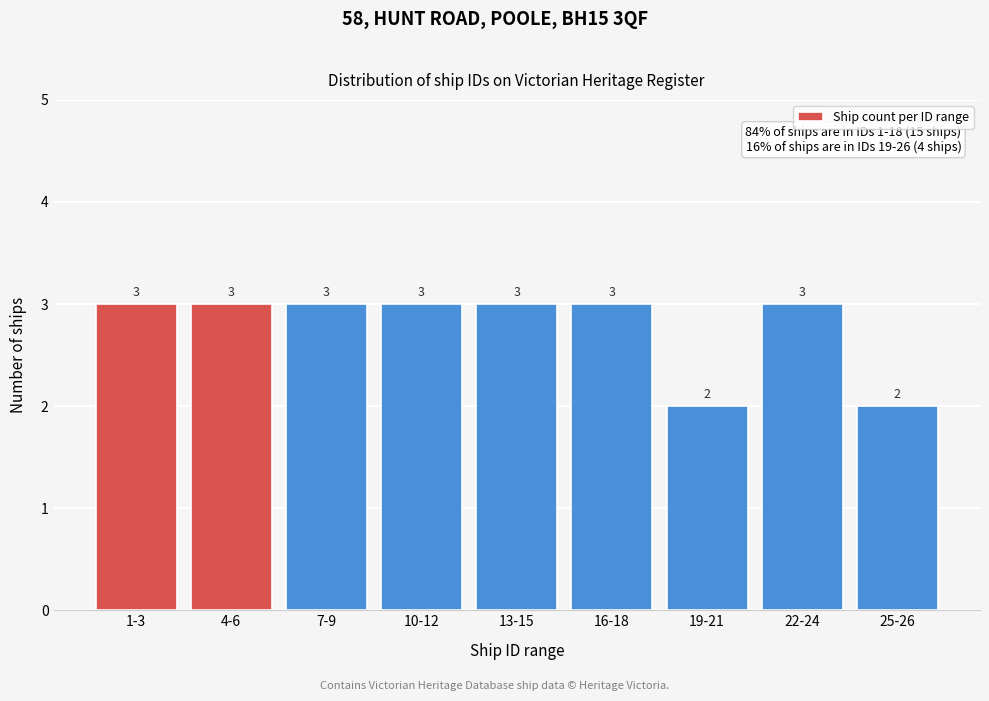

Reading left to right, what are all the values shown in this chart?

3	3	3	3	3	3	2	3	2